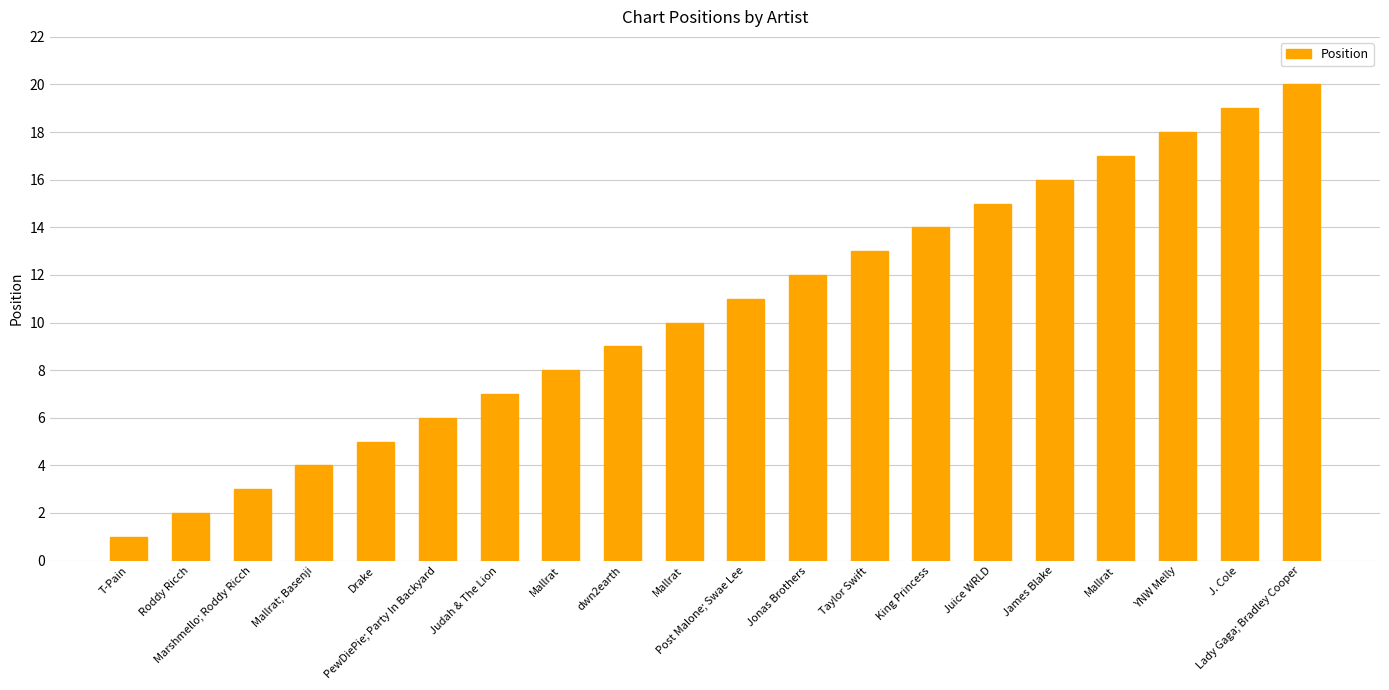

What is the difference between the maximum and minimum values?

19